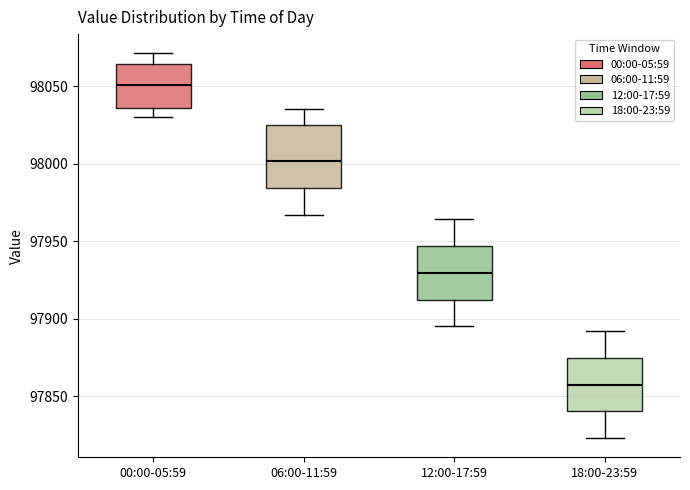

Reading left to right, transcribe this box plot: for each box, give where its median line is, the range the box spans, and where its two whiskers end, as read against the y-axis. The values are not printed on the chart, so give them approximately, as read against the axis.

00:00-05:59: median 98050, box 98035 to 98065, whiskers 98030 to 98070
06:00-11:59: median 98000, box 97985 to 98025, whiskers 97965 to 98035
12:00-17:59: median 97930, box 97910 to 97945, whiskers 97895 to 97965
18:00-23:59: median 97860, box 97840 to 97875, whiskers 97825 to 97890